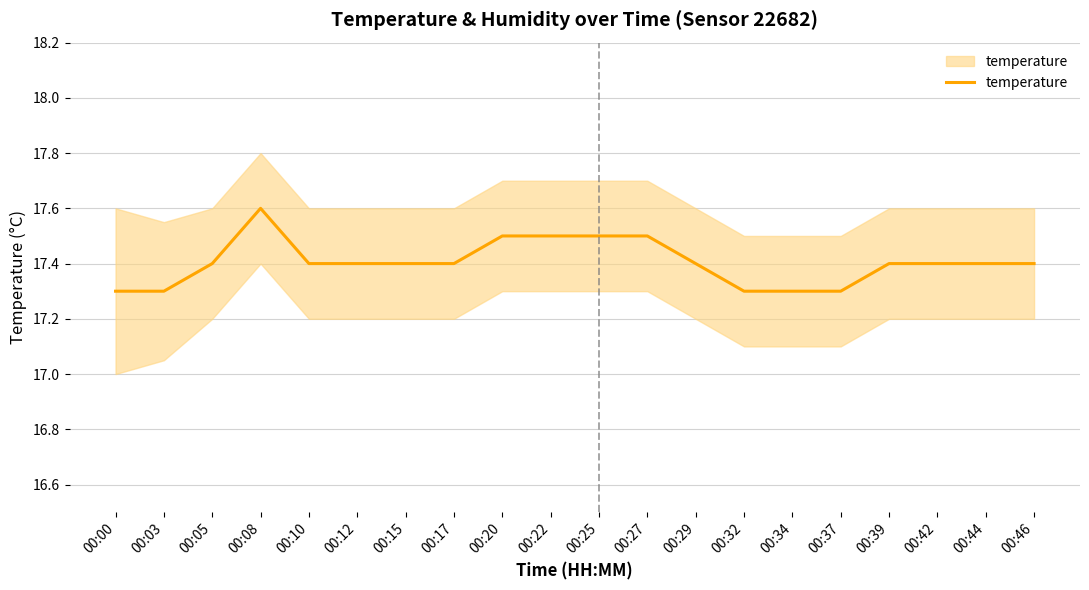

List the labels in order of value, largest first.

00:08, 00:20, 00:22, 00:25, 00:27, 00:05, 00:10, 00:12, 00:15, 00:17, 00:29, 00:39, 00:42, 00:44, 00:46, 00:00, 00:03, 00:32, 00:34, 00:37